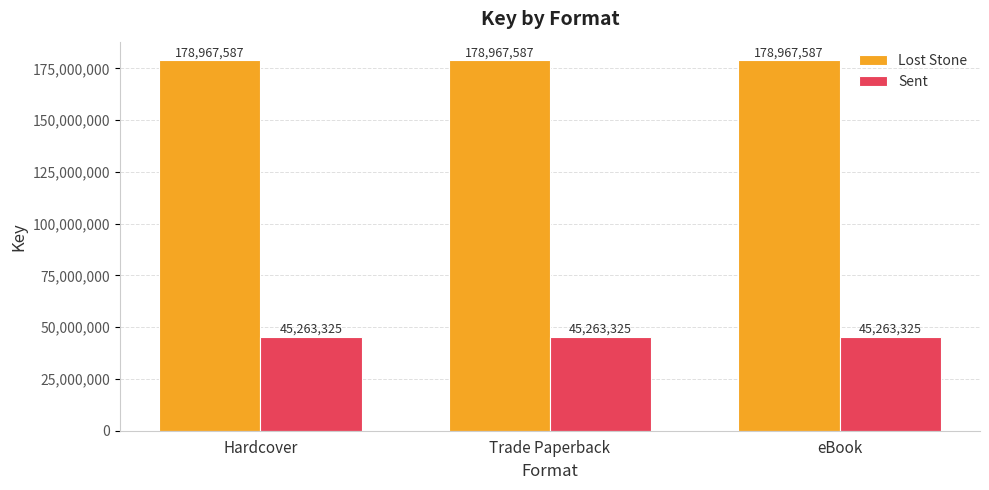

What are all the series names shown in the legend?

Lost Stone, Sent